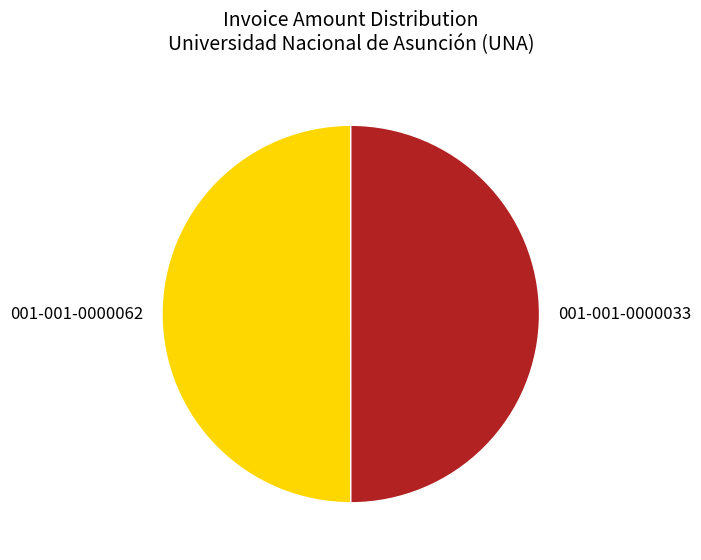

Do 001-001-0000062 and 001-001-0000033 together represent more than half of the pie?

Yes